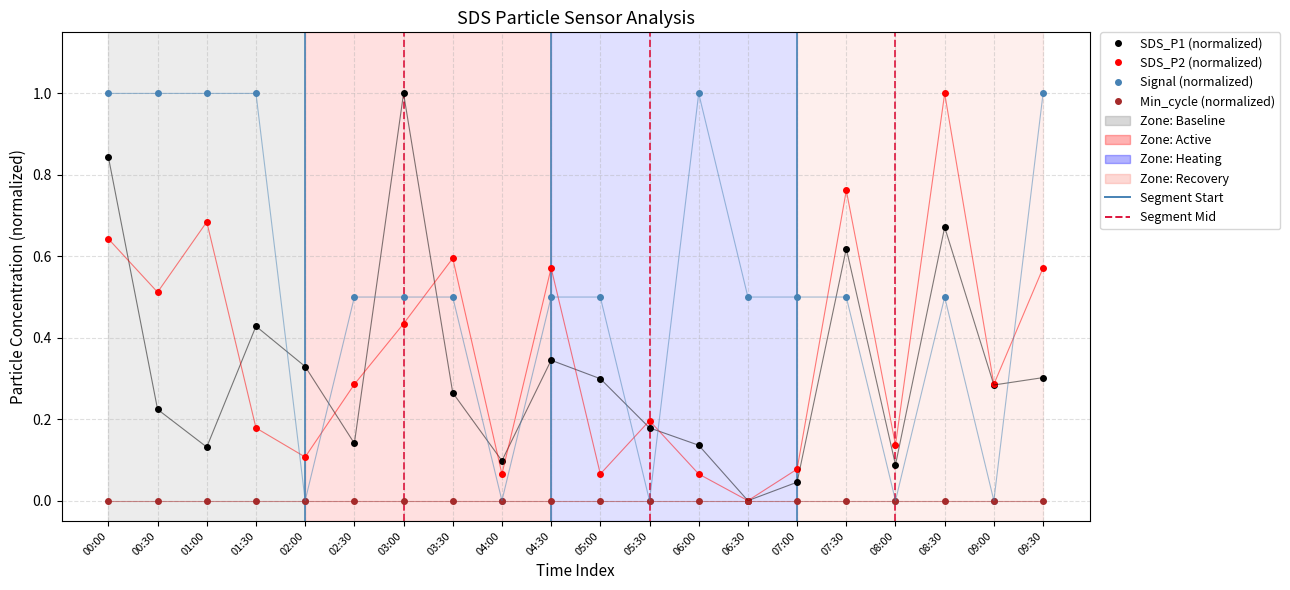

What is the maximum value shown in the chart?

1.0